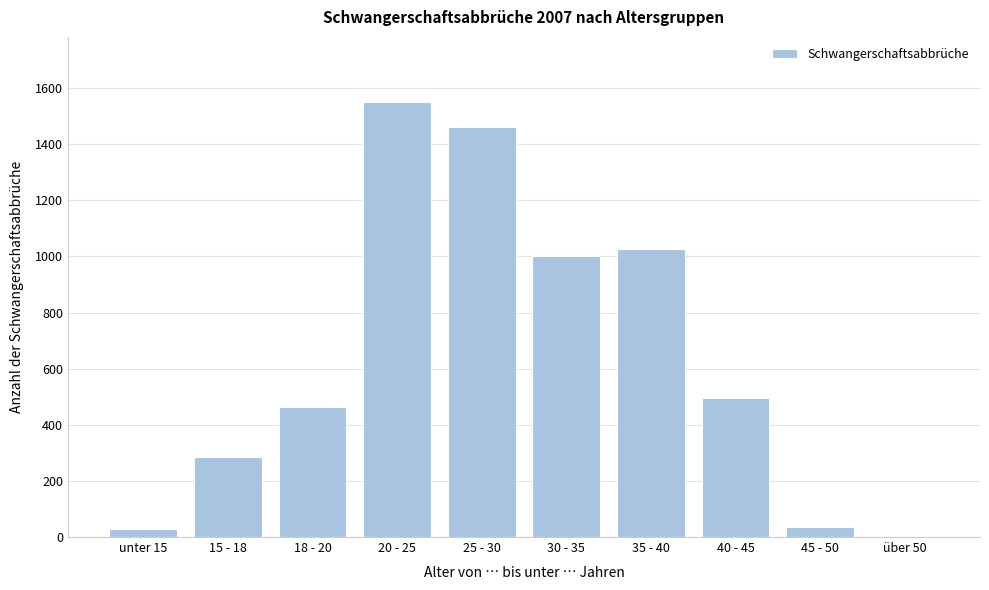

At which category does the chart reach its peak across all series?

20 - 25